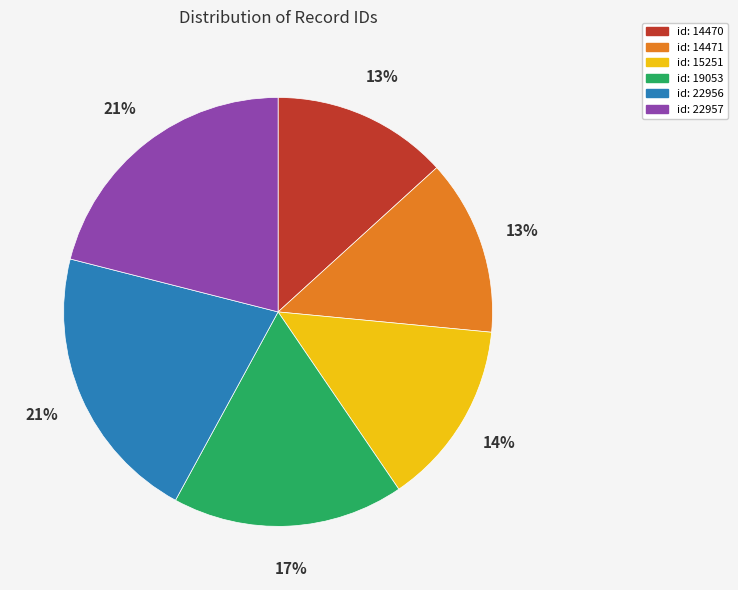

To the nearest percent, what is the difference between the id: 14470 and id: 22957 slice percentages?

8%